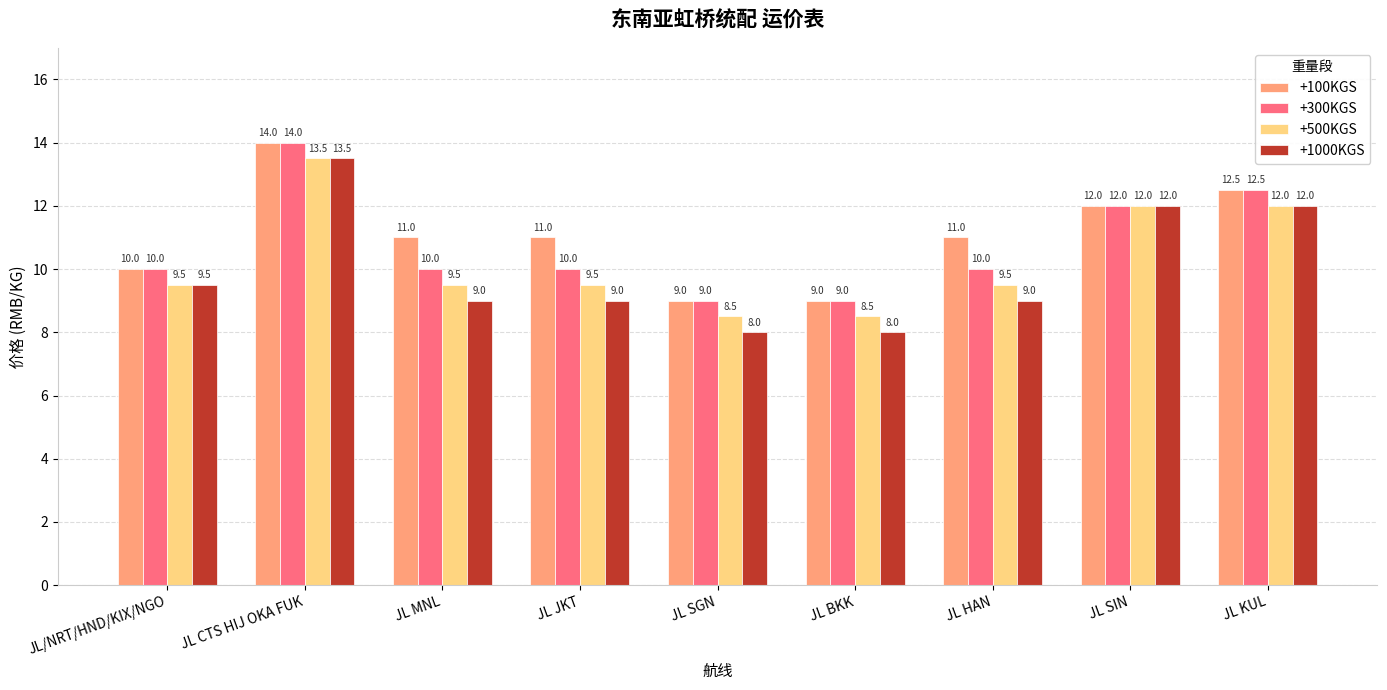

The +500KGS series shows 5.9 at JL HAN. True or false?

False